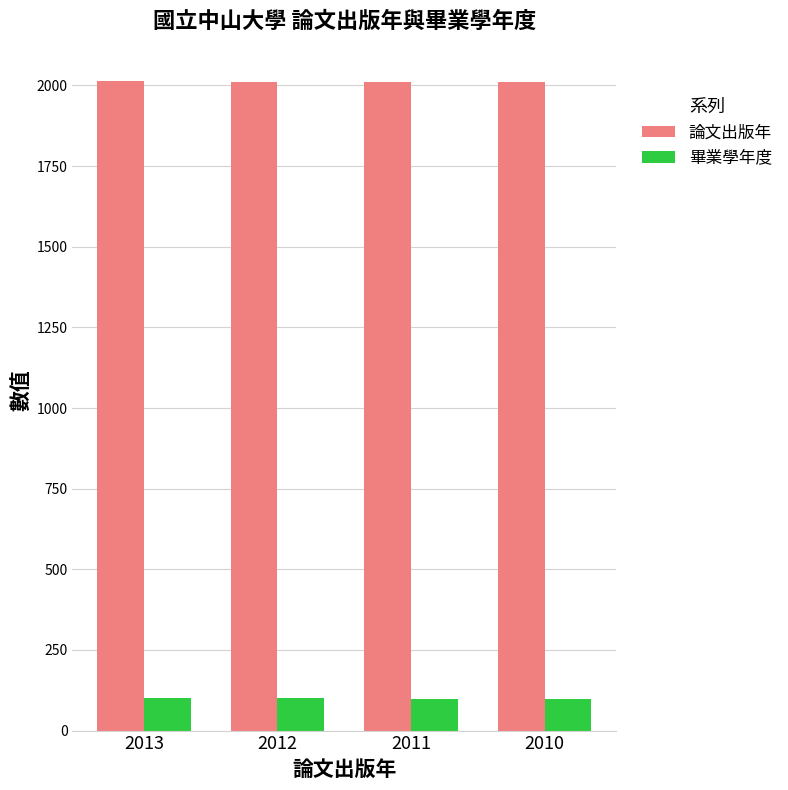

How many data points in 論文出版年 are less than 2012?

2